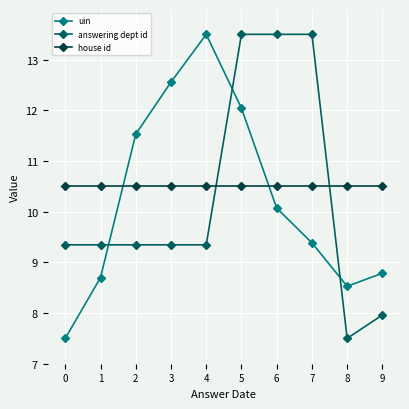

How many lines are shown in the chart?

3